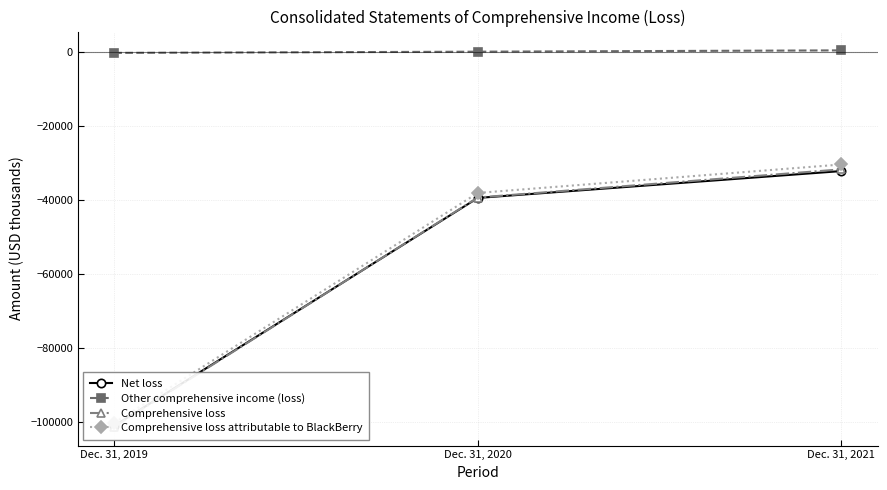

Which series has the largest range (max minus min)?

Comprehensive loss attributable to BlackBerry